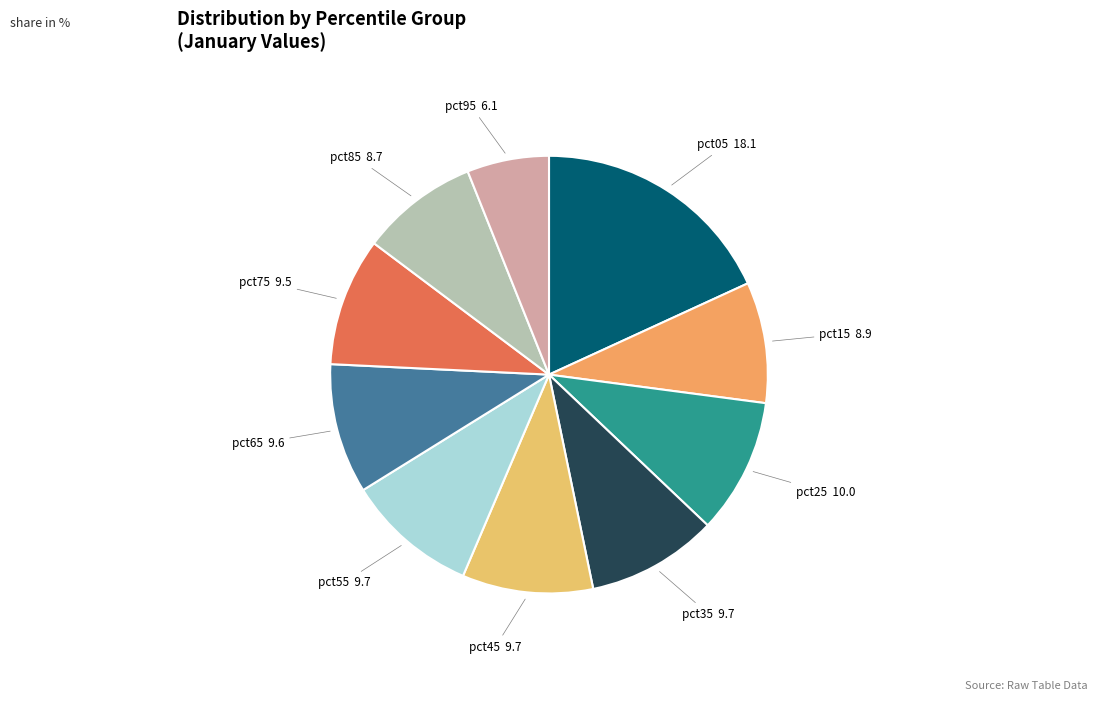

Do pct55 and pct05 together represent more than half of the pie?

No